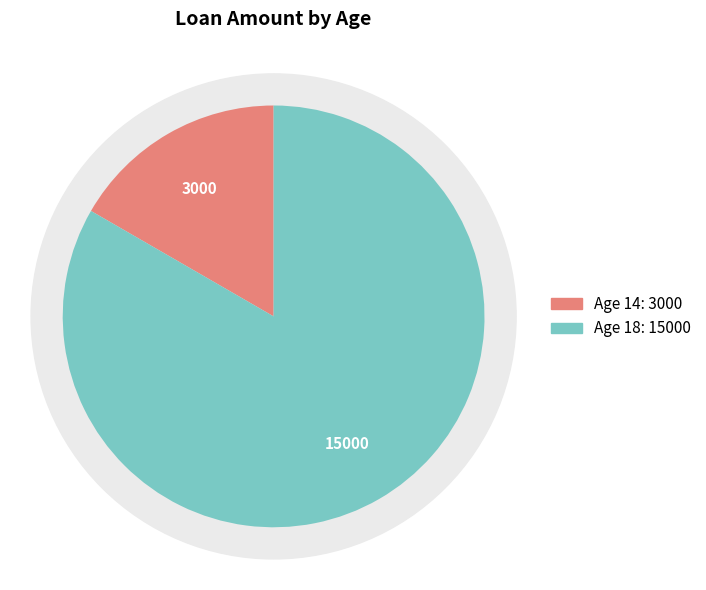

What is the majority slice?

18